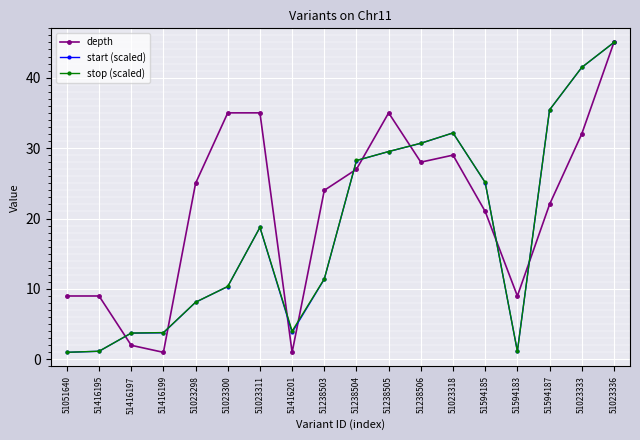

Count the number of categories in the chart.

18